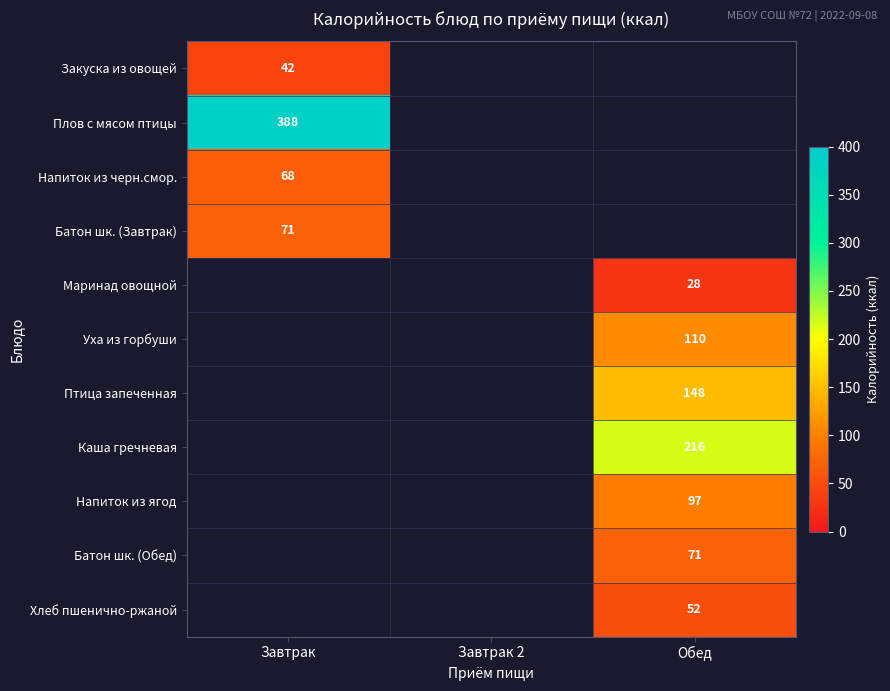

The value of Маринад овощной at Обед is 28. True or false?

True